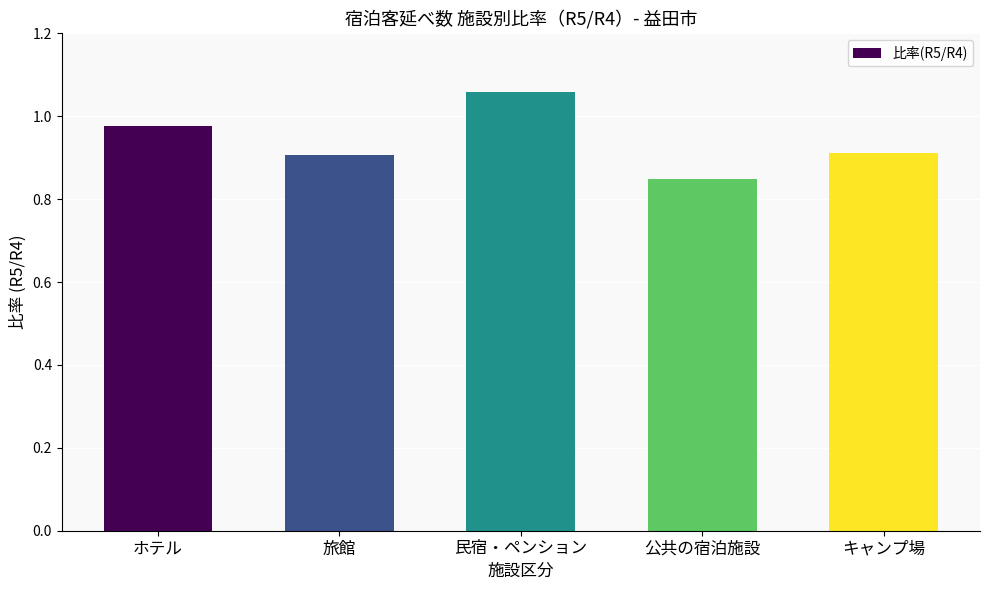

Between キャンプ場 and 民宿・ペンション, which is larger?

民宿・ペンション